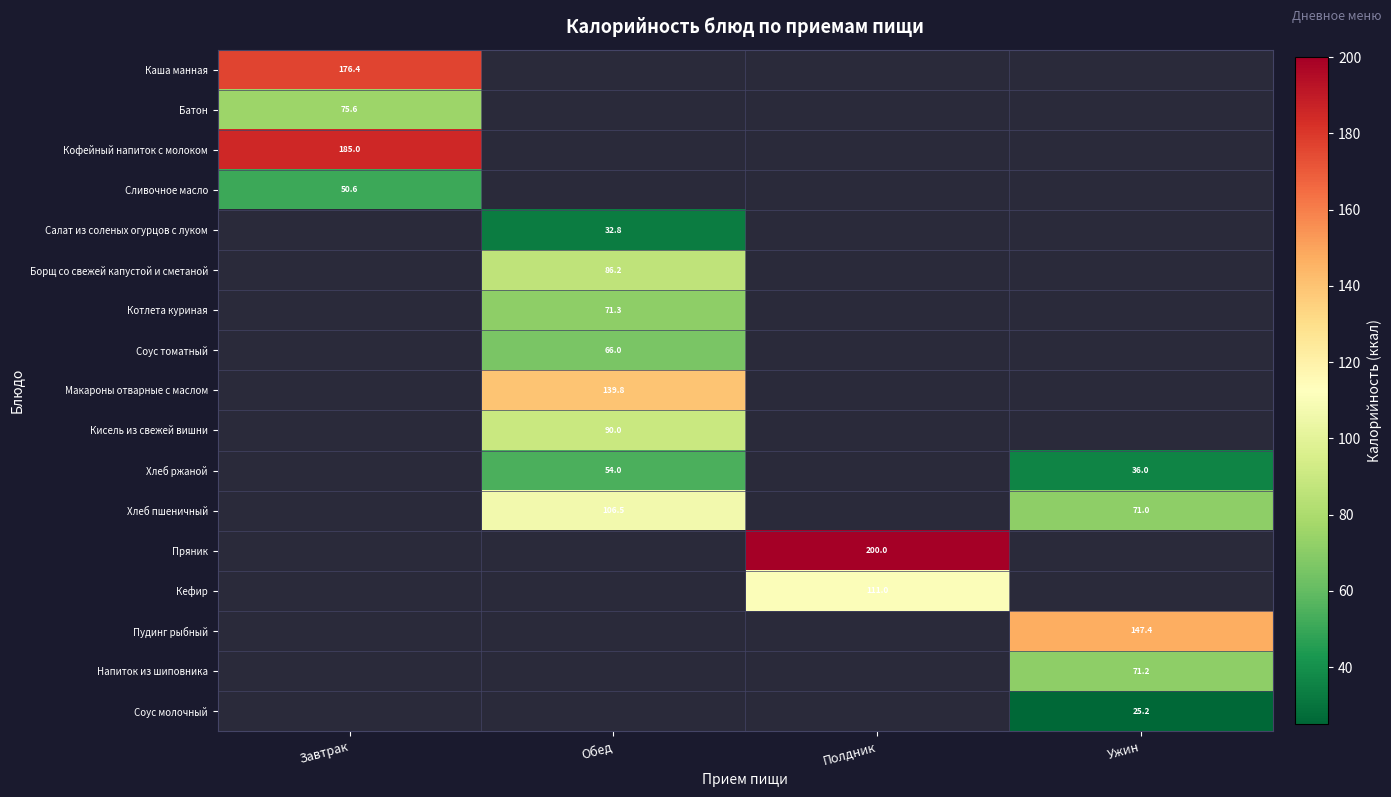

Is it true that Хлеб ржаной equals 54.0 at Обед?

True